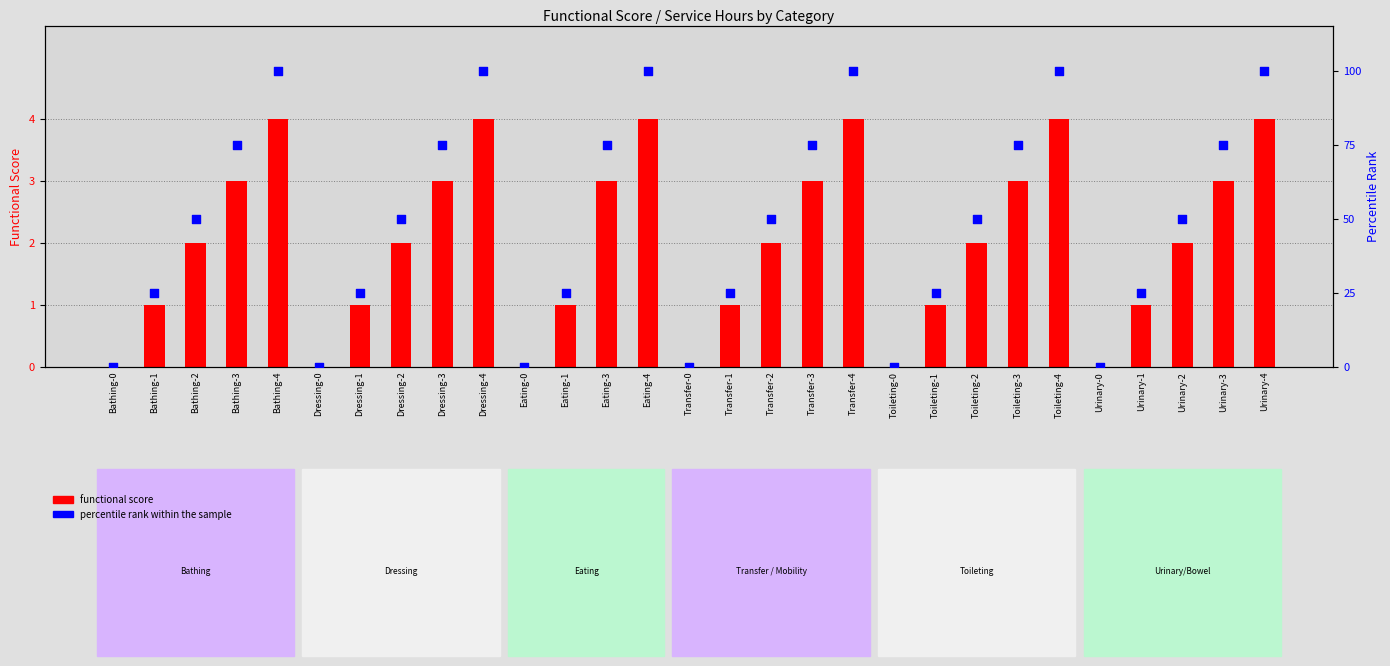

Which series has the largest total across all categories?

percentile rank within the sample